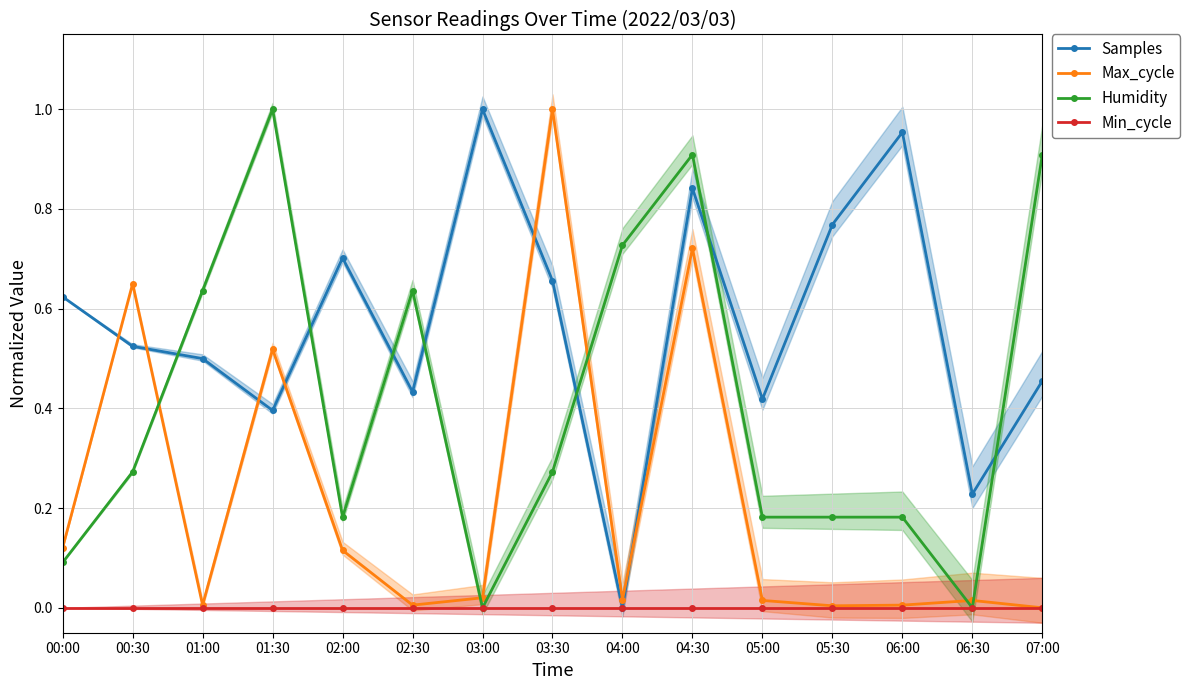

True or false: Min_cycle has more than 0 points higher than both neighbors.

False